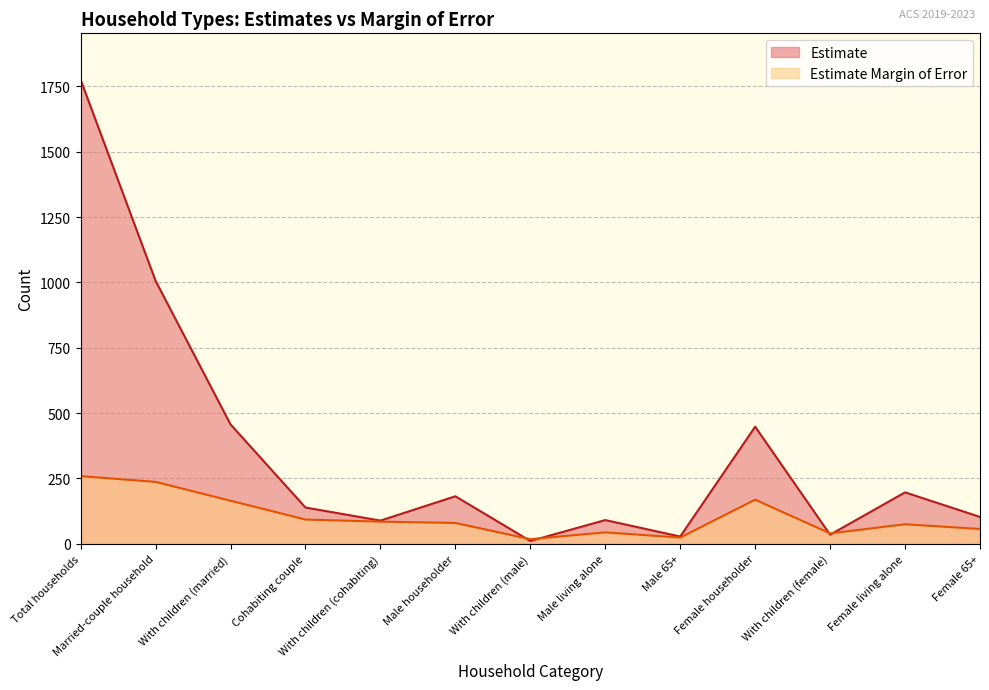

Is it true that Estimate equals 185 at Female 65+?

False